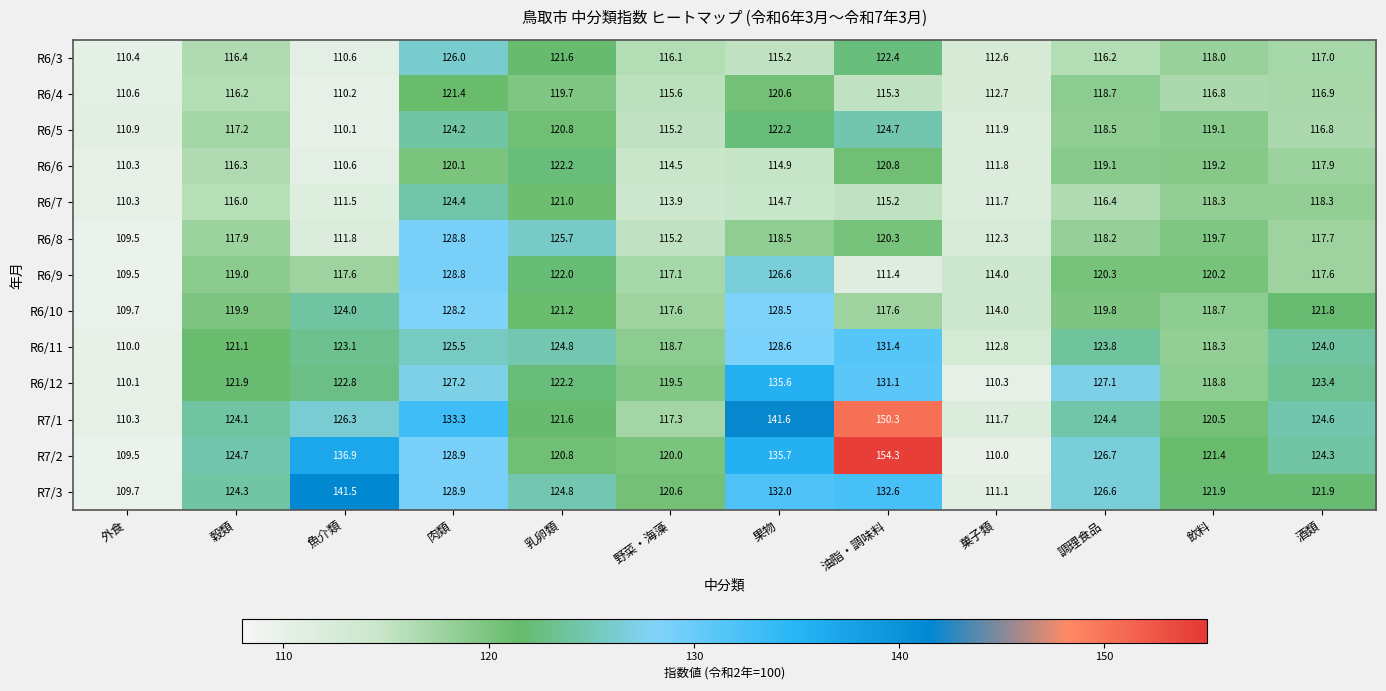

Where does the R7/3 series first go above 124?

穀類